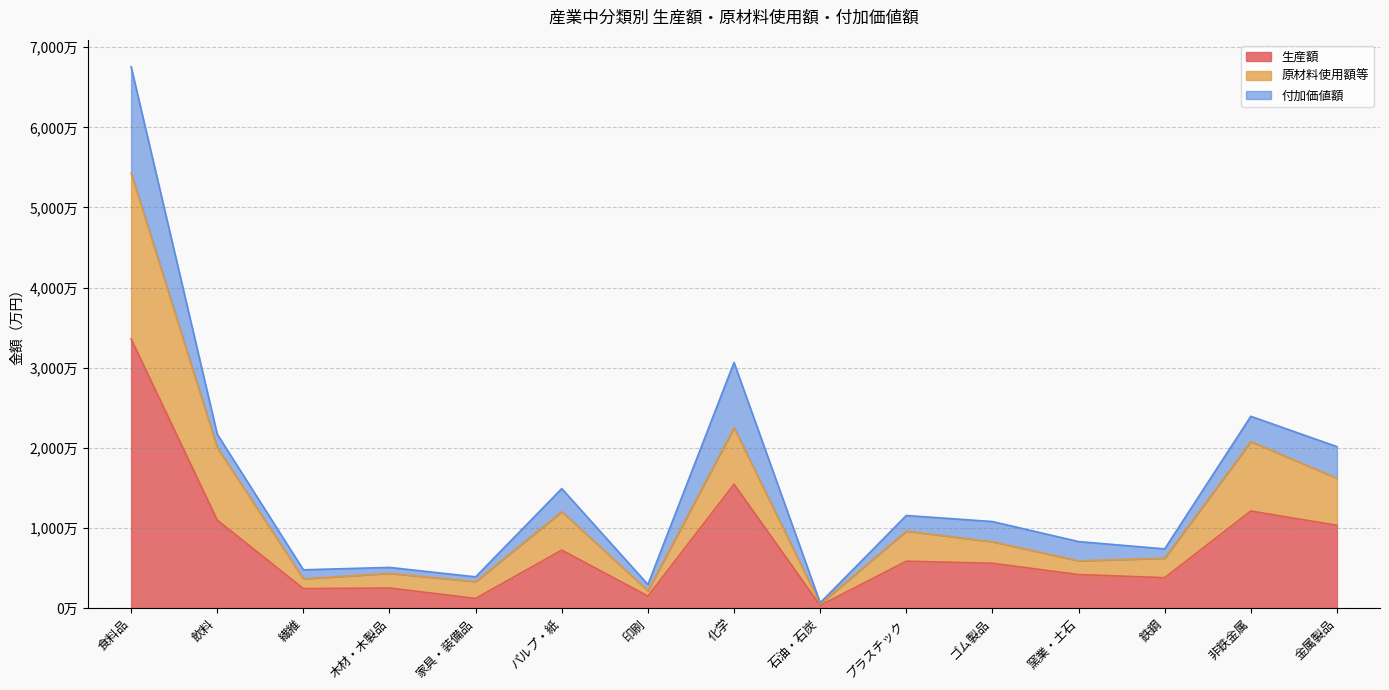

What are all the series names shown in the legend?

生産額, 原材料使用額等, 付加価値額